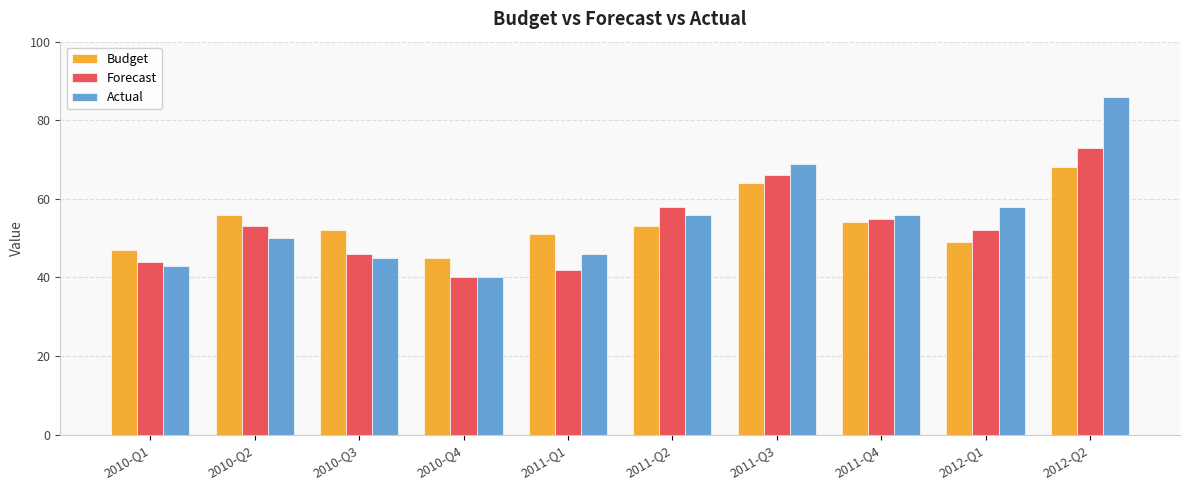

What is the sum of all Forecast values?

529